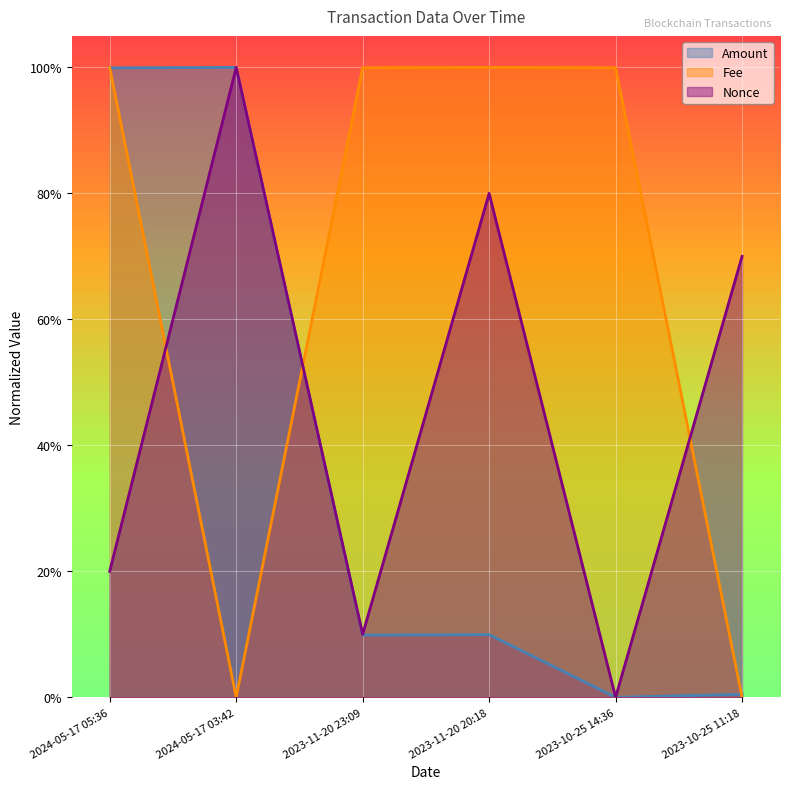

True or false: Amount has a value of 0.0 at 2023-11-20 20:18.

False